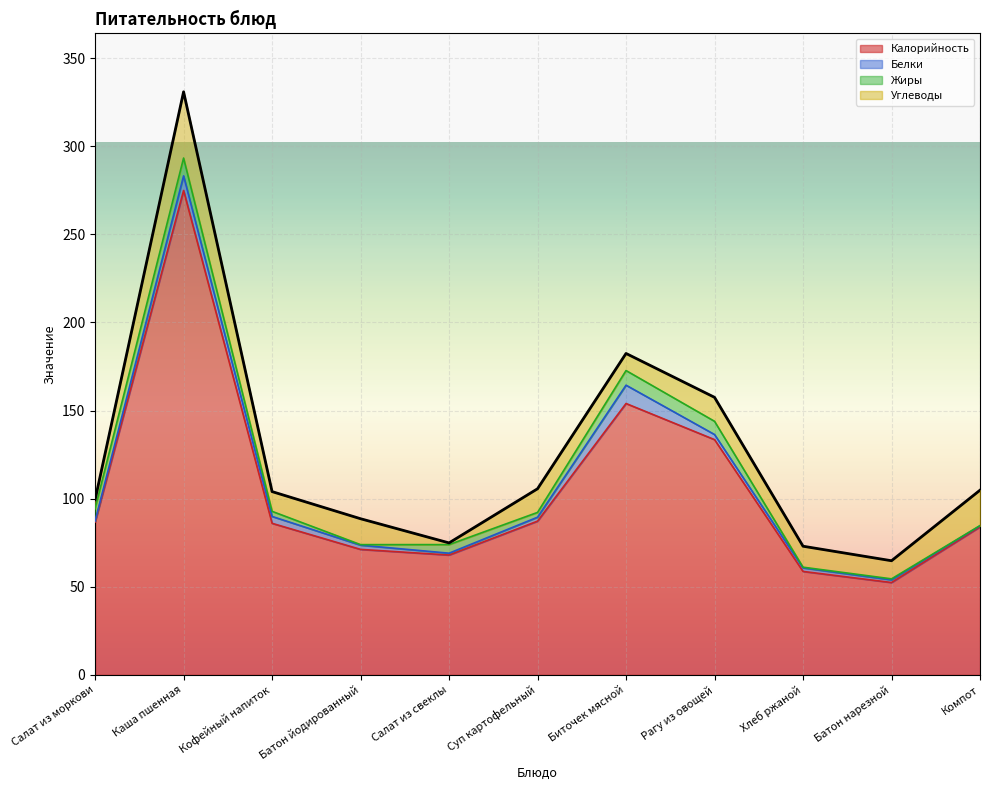

At which label does Белки first exceed 2?

Каша пшенная